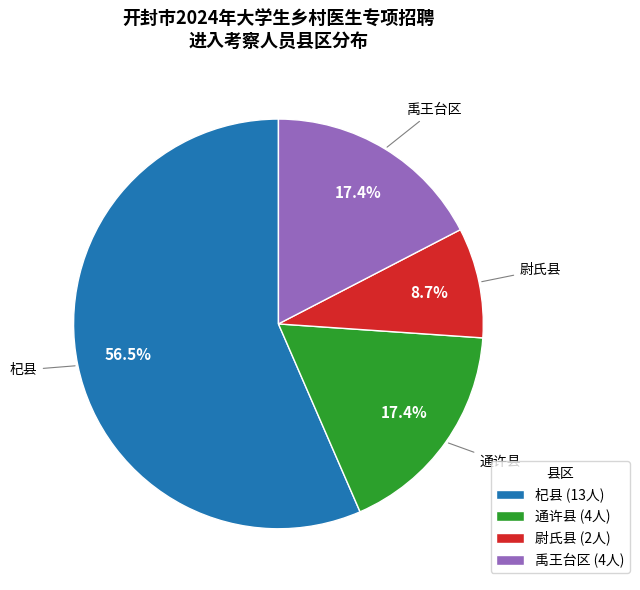

Combined, do 禹王台区 and 尉氏县 account for over 50%?

No